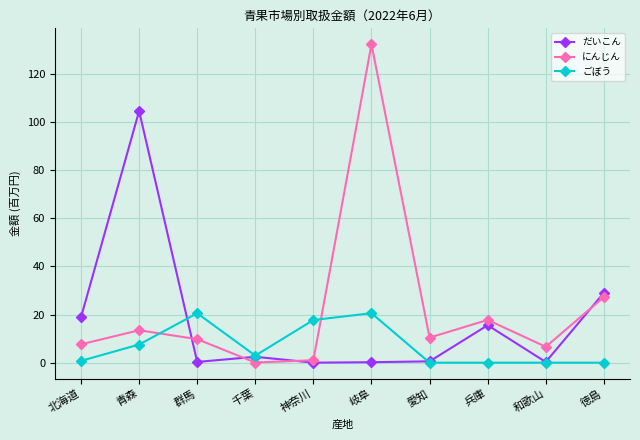

How many distinct data groups are displayed?

3